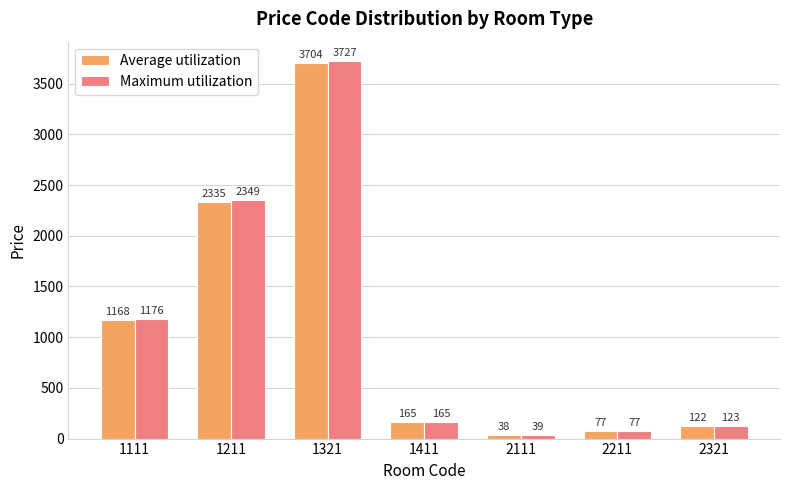

At how many categories does at least one series exceed 2595?

1